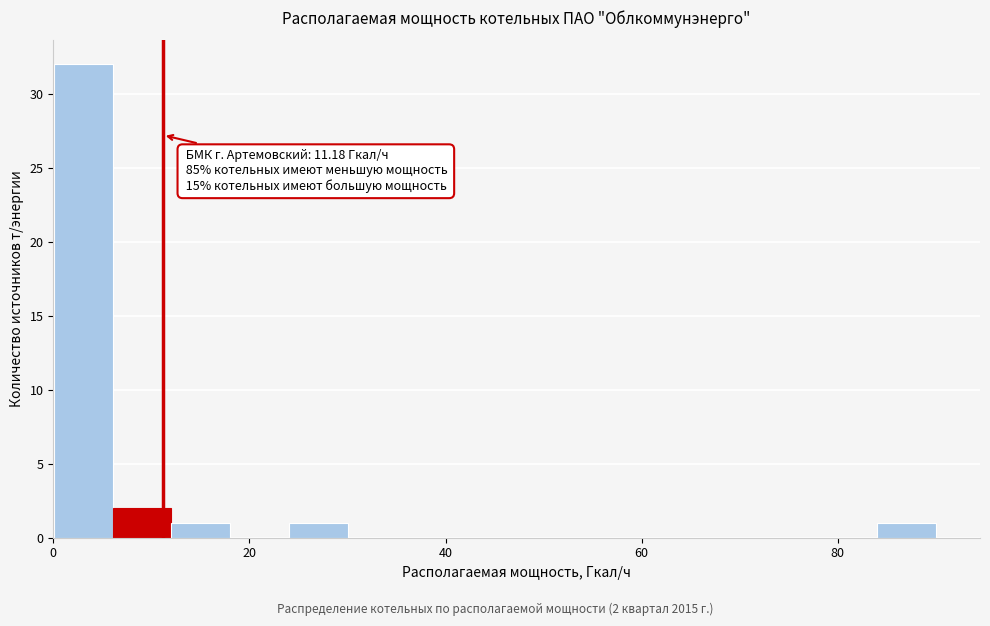

Read against the x-axis, roughly where is the centre of the tallest bar?

4